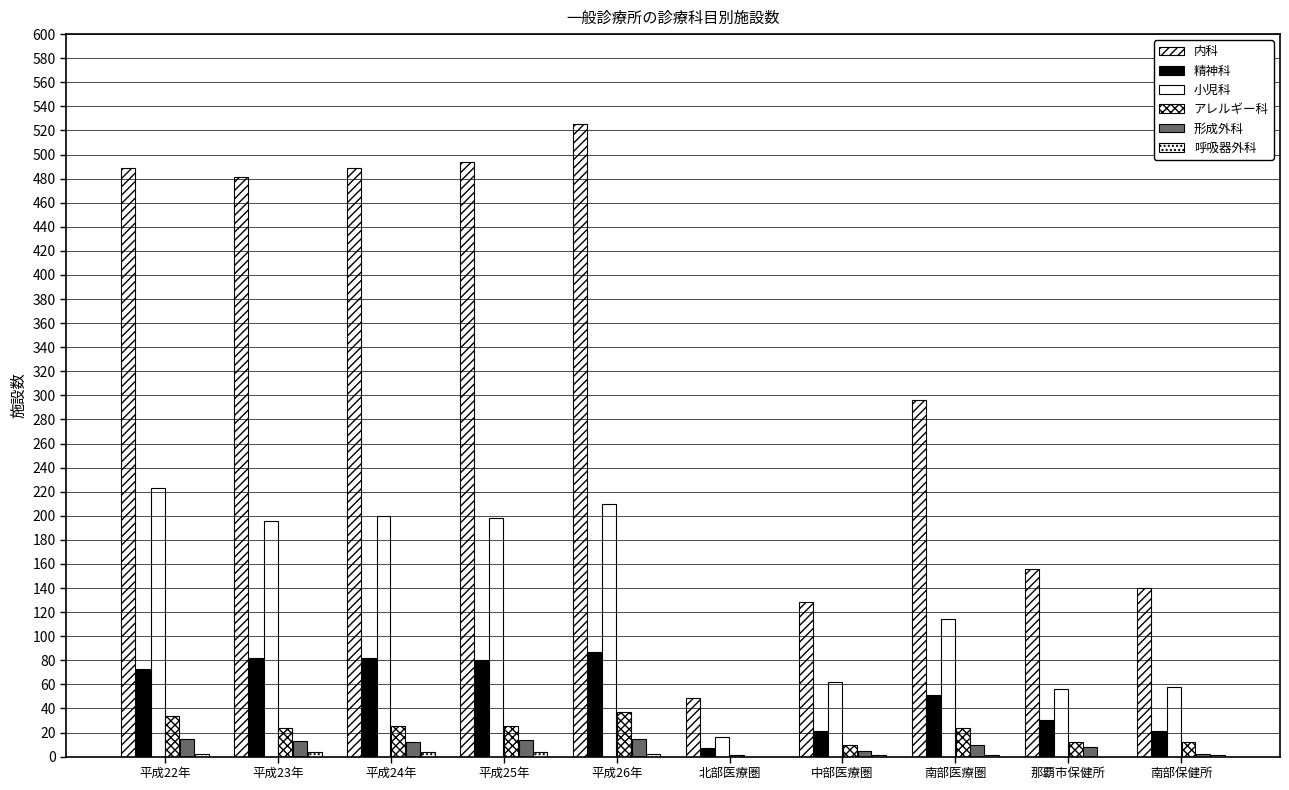

What is the sum of all 小児科 values?

1333